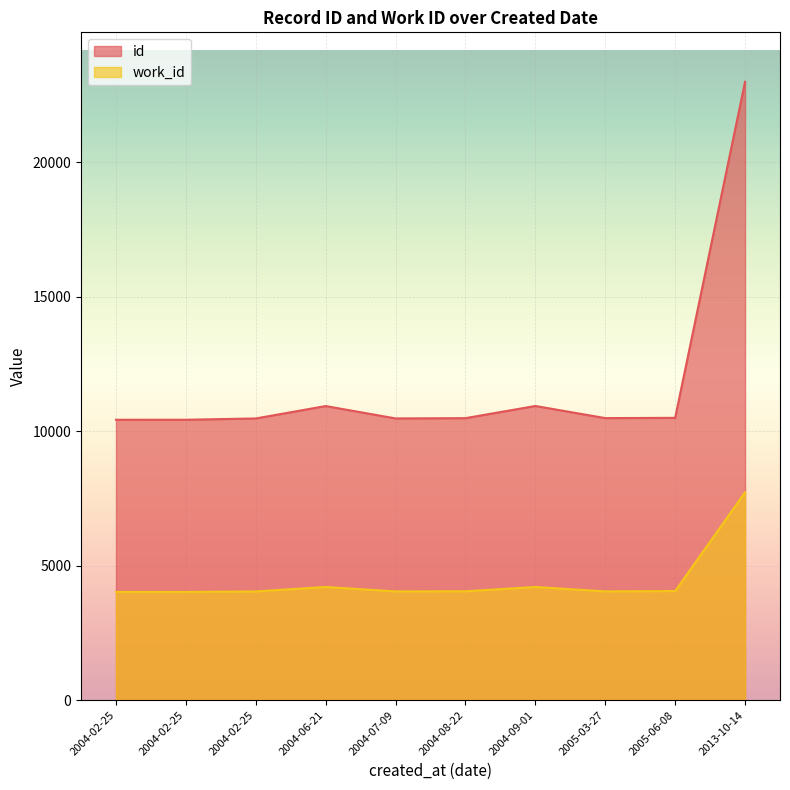

What is the difference between the work_id values at 2004-08-22 and 2004-06-21?

161